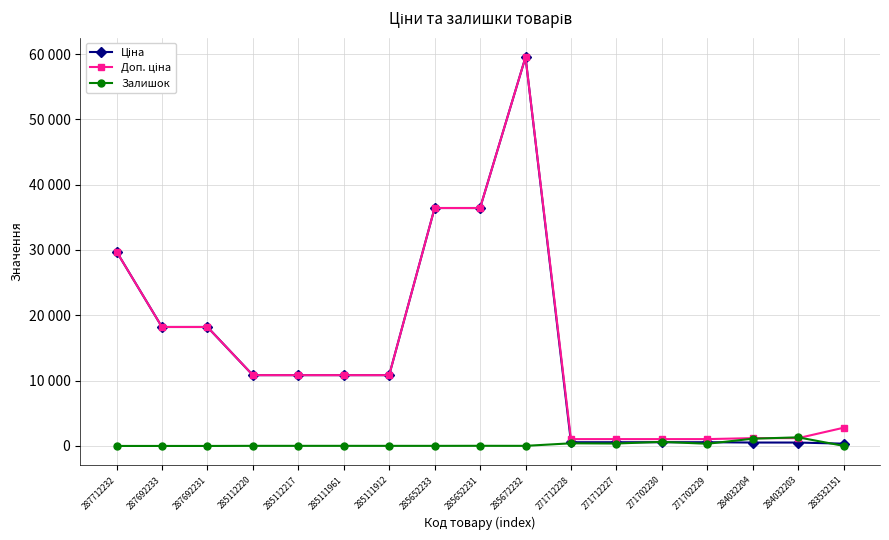

Where is Доп. ціна nearest to the value 30285?

287712232